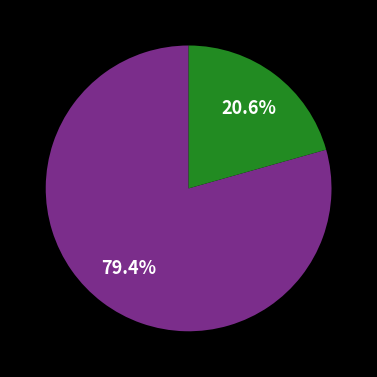

Is there any slice that represents more than half of the pie?

Yes